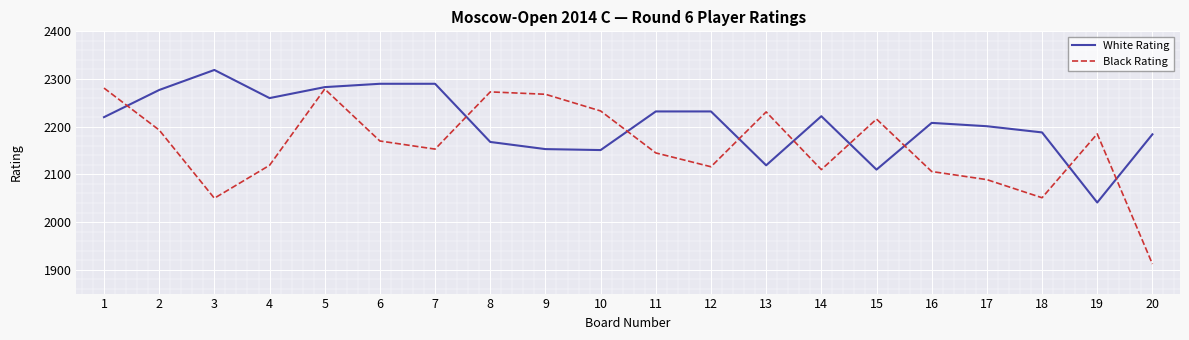

What is the difference between the maximum and minimum values in the Black Rating series?

369